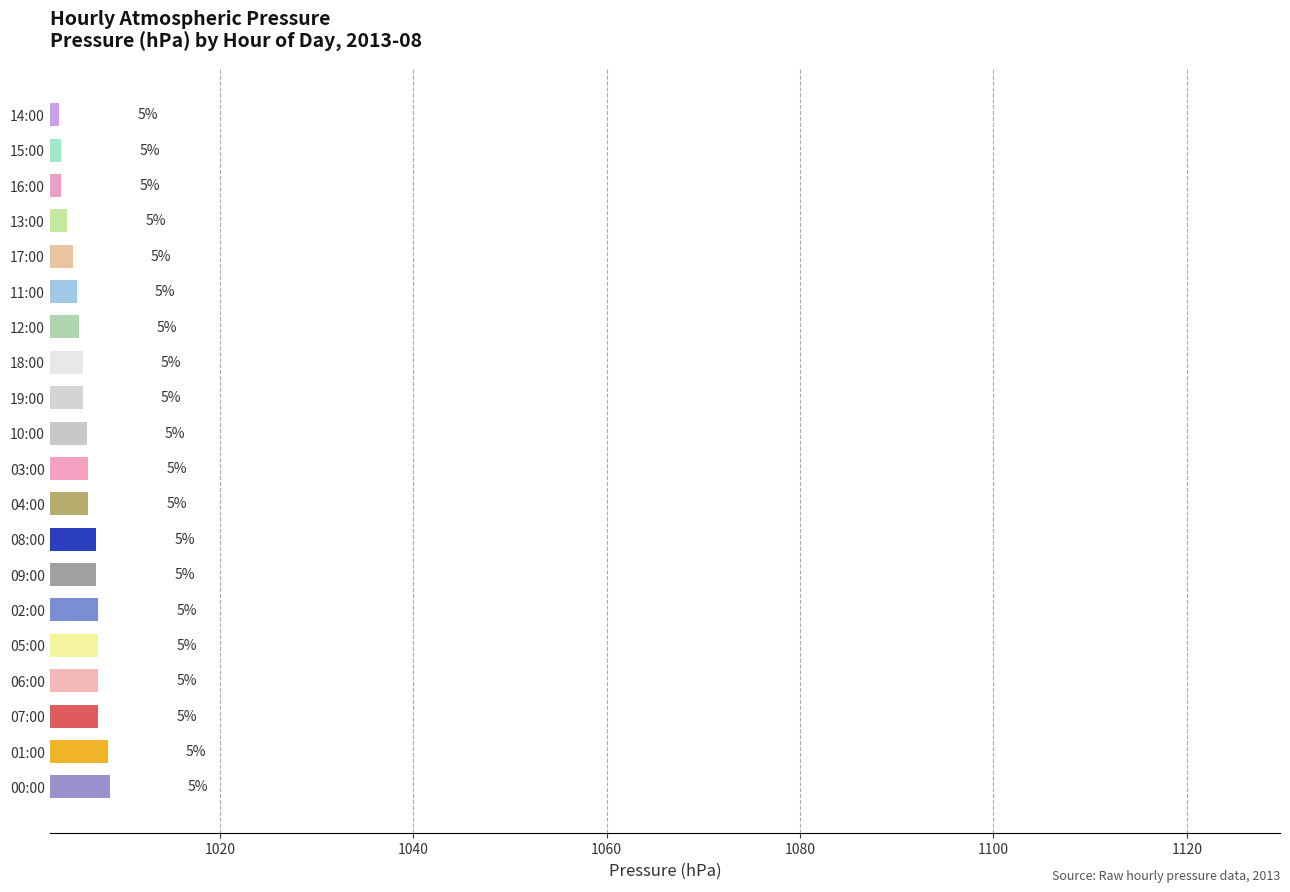

Are the bars horizontal?

Yes